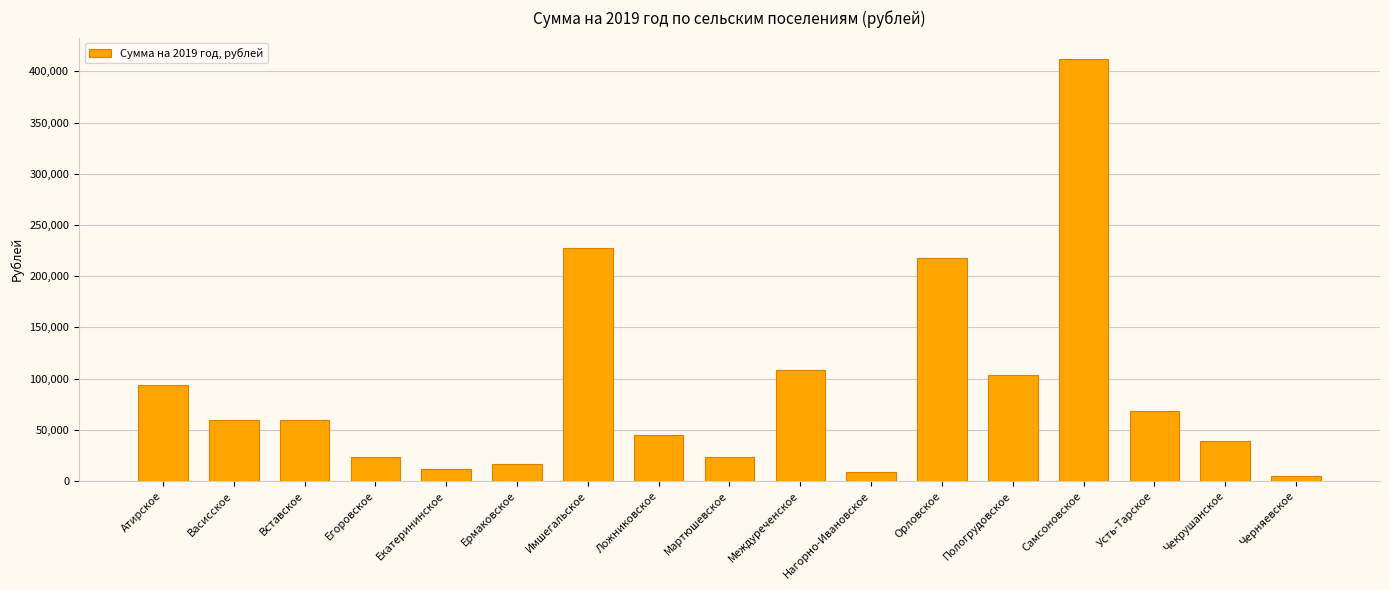

At which category does the chart reach its peak across all series?

Самсоновское